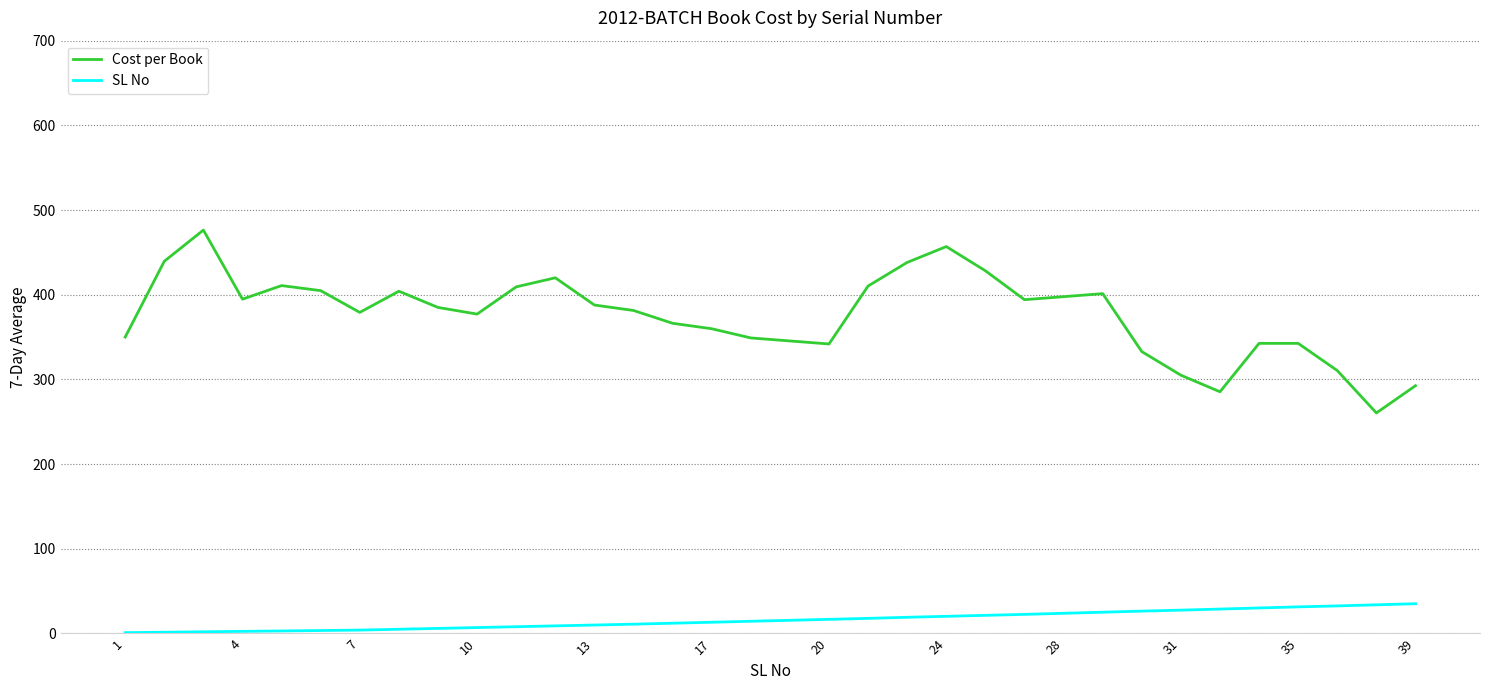

What is the minimum value for Cost per Book?

260.4